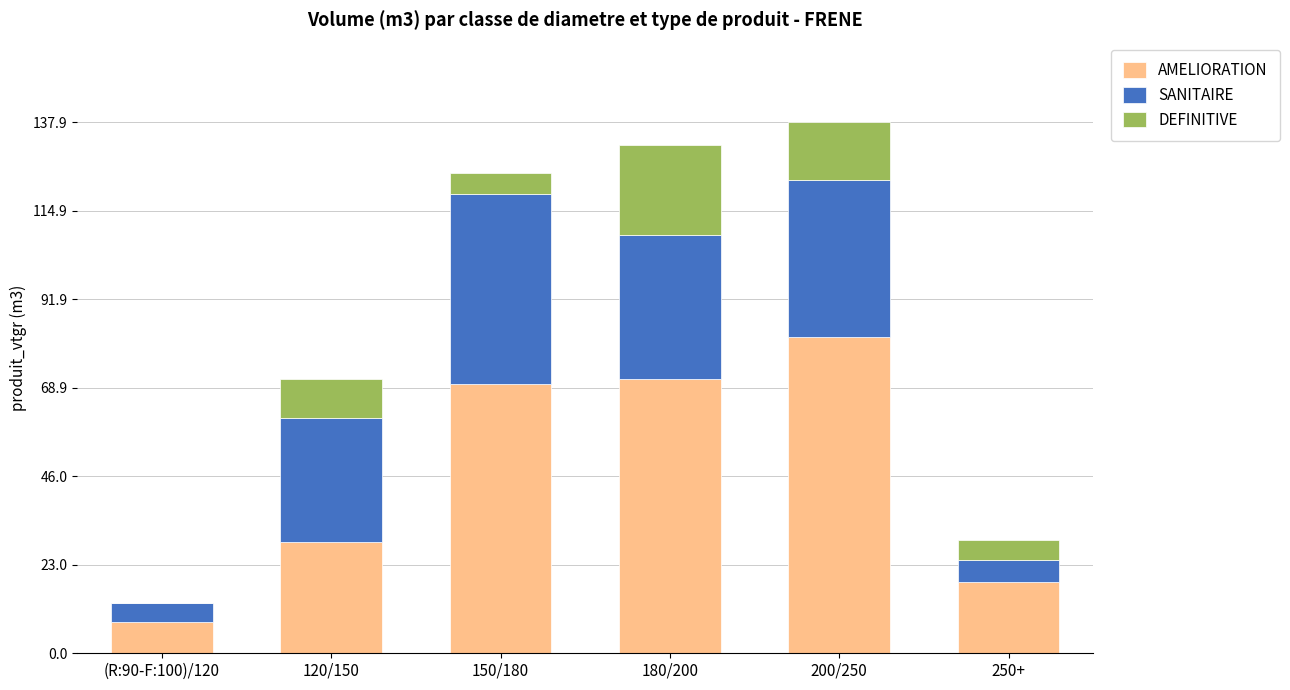

The value of AMELIORATION at 150/180 is 102.7. True or false?

False